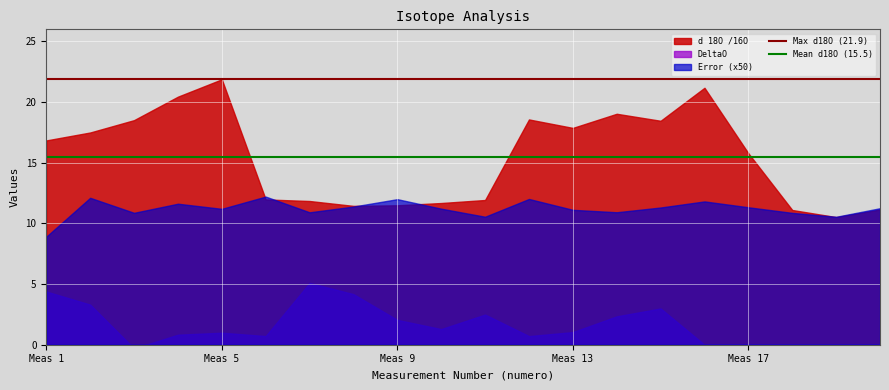

How many lines are shown in the chart?

2